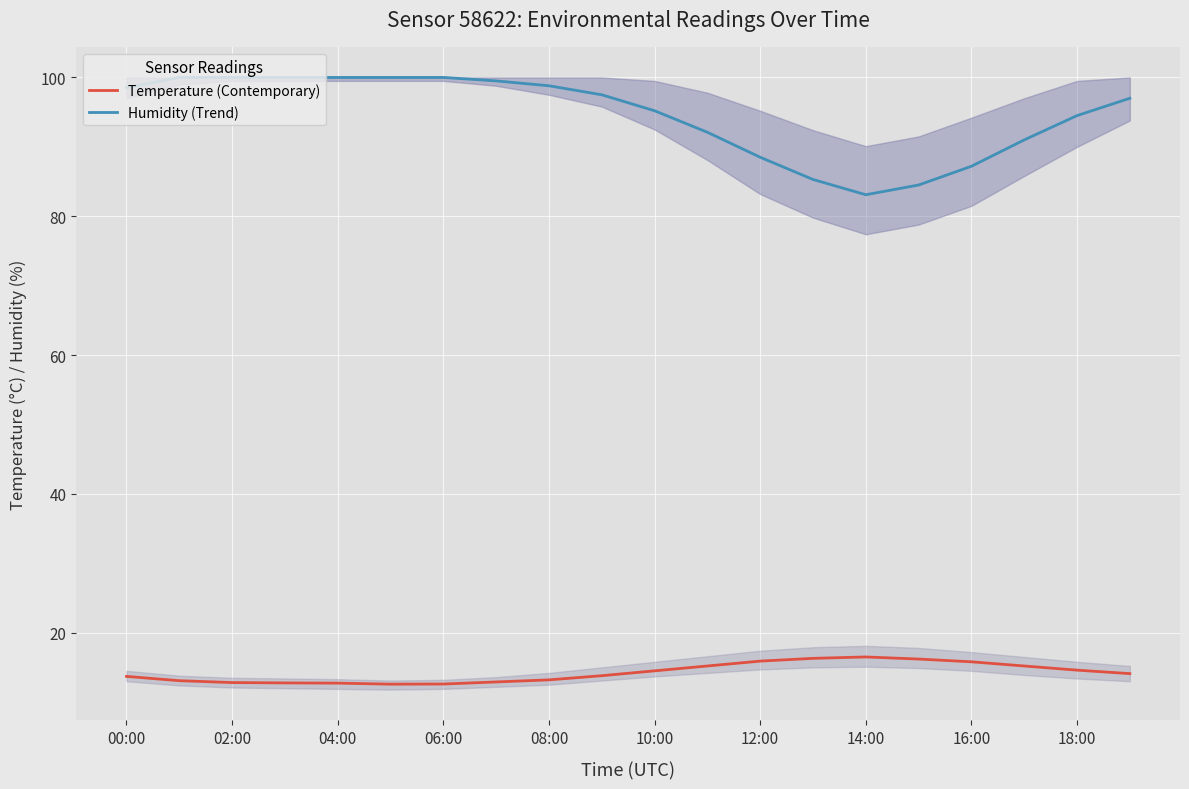

What is the smallest value displayed?

12.6